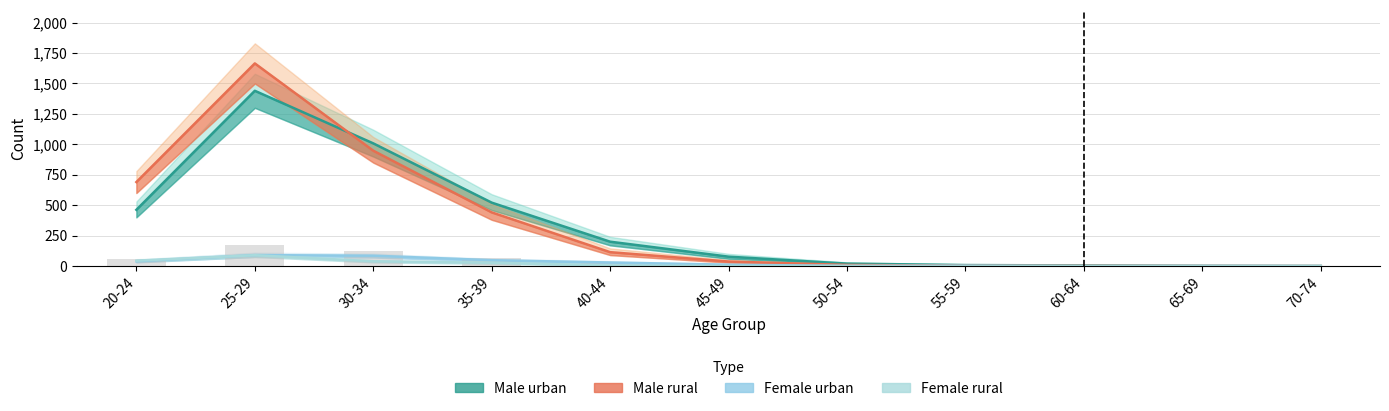

What position from the right is 65-69?

2